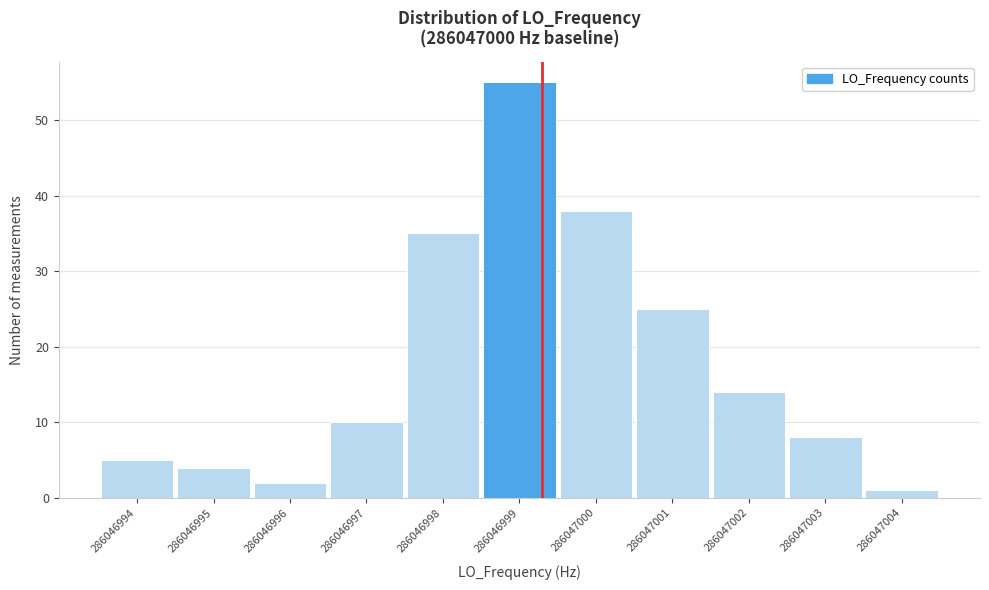

Reading right to left, transcribe all the data shown in this chart.

286047004=1	286047003=8	286047002=14	286047001=25	286047000=38	286046999=55	286046998=35	286046997=10	286046996=2	286046995=4	286046994=5